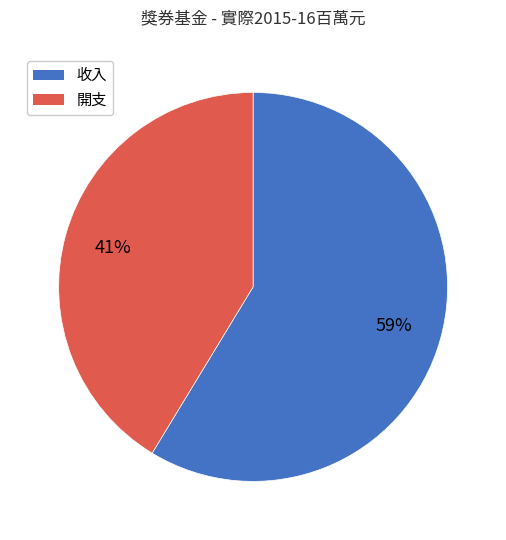

What percentage is the 開支 slice, to the nearest percent?

41%